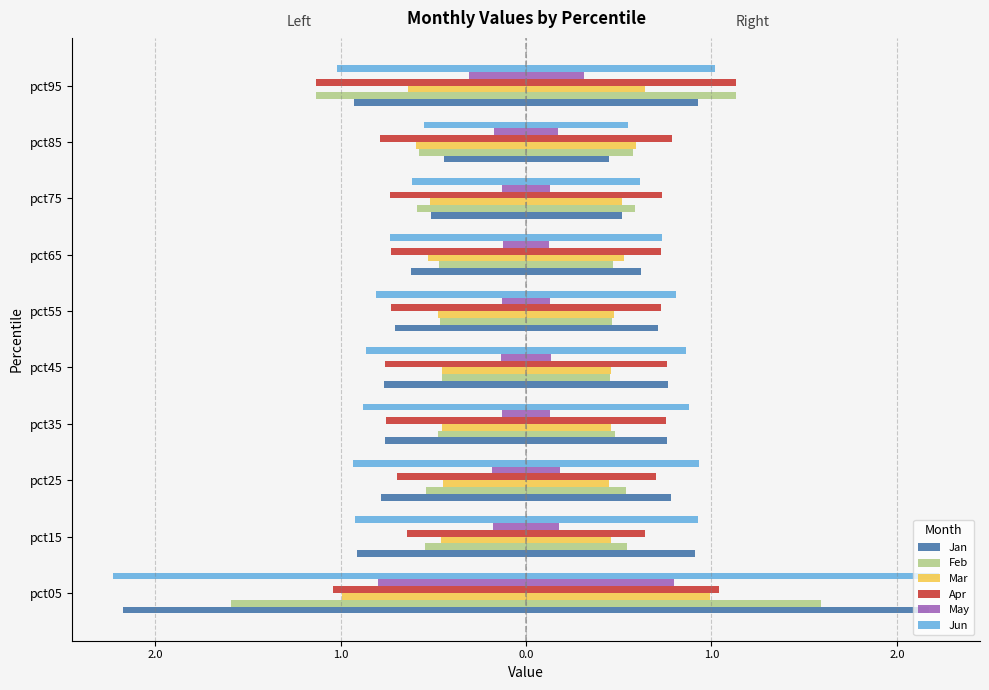

Which has a higher value, pct95 or pct75?

pct75